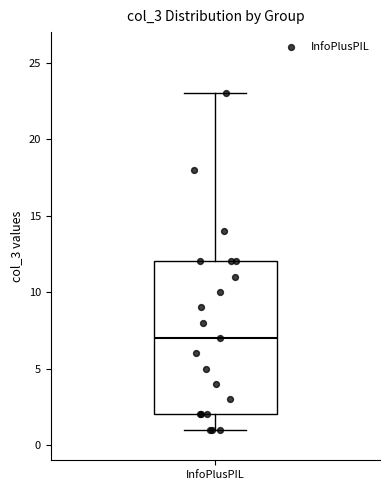

Where does the upper whisker of the box for InfoPlusPIL end on the y-axis? The values are not printed on the chart, so give them approximately, as read against the axis.

23